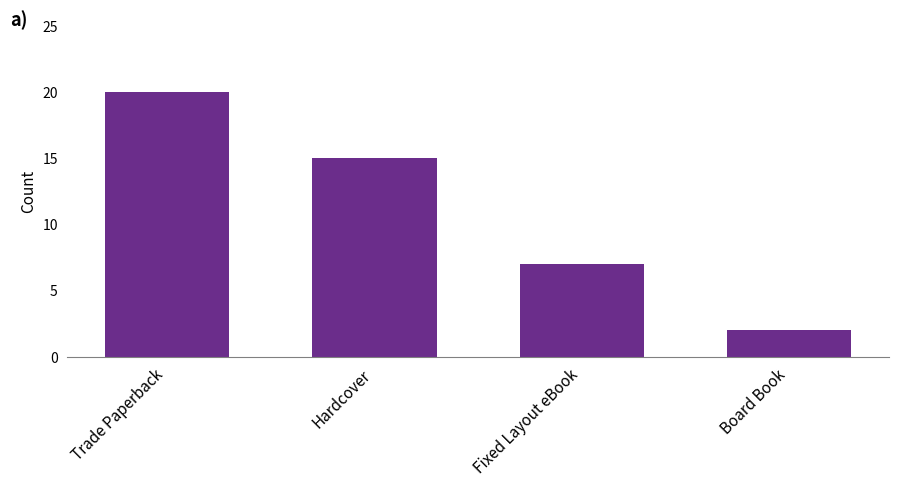

Reading left to right, transcribe all the data shown in this chart.

20	15	7	2